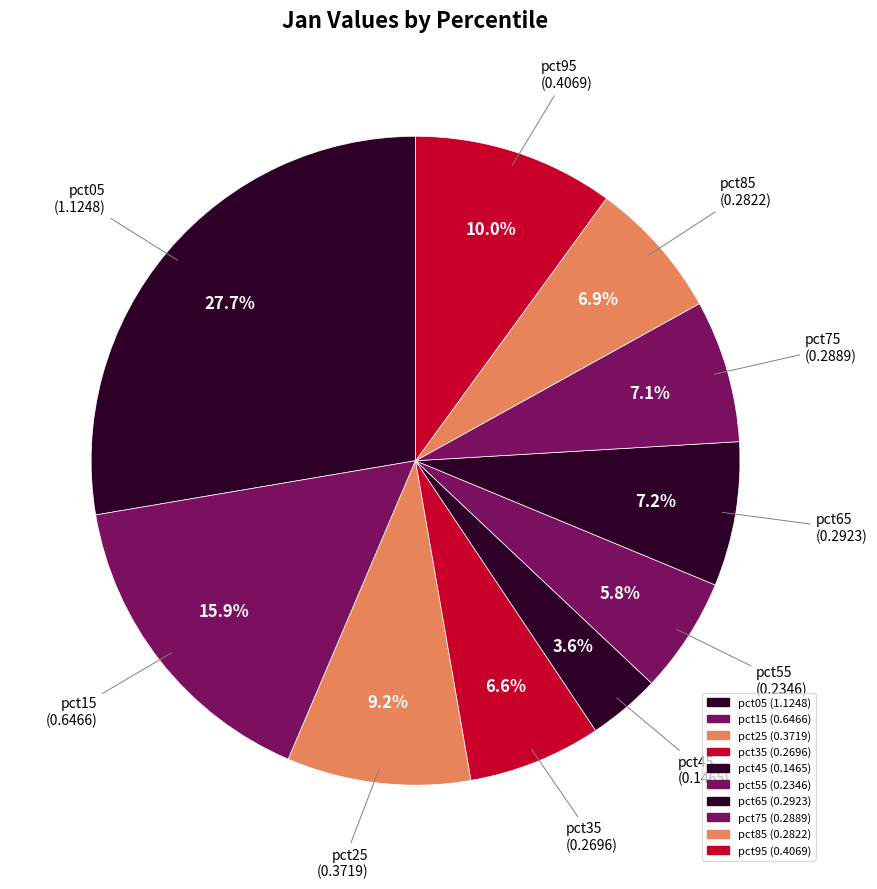

What is the largest slice in the pie chart?

pct05